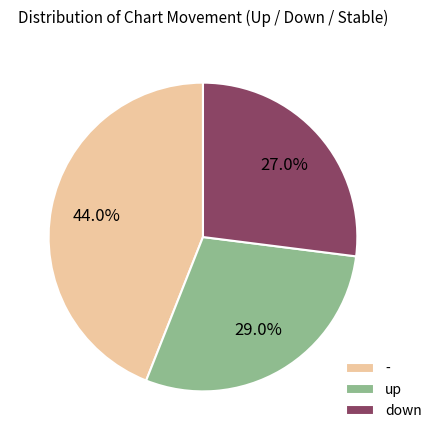

Is it true that down is 27% of the pie?

True